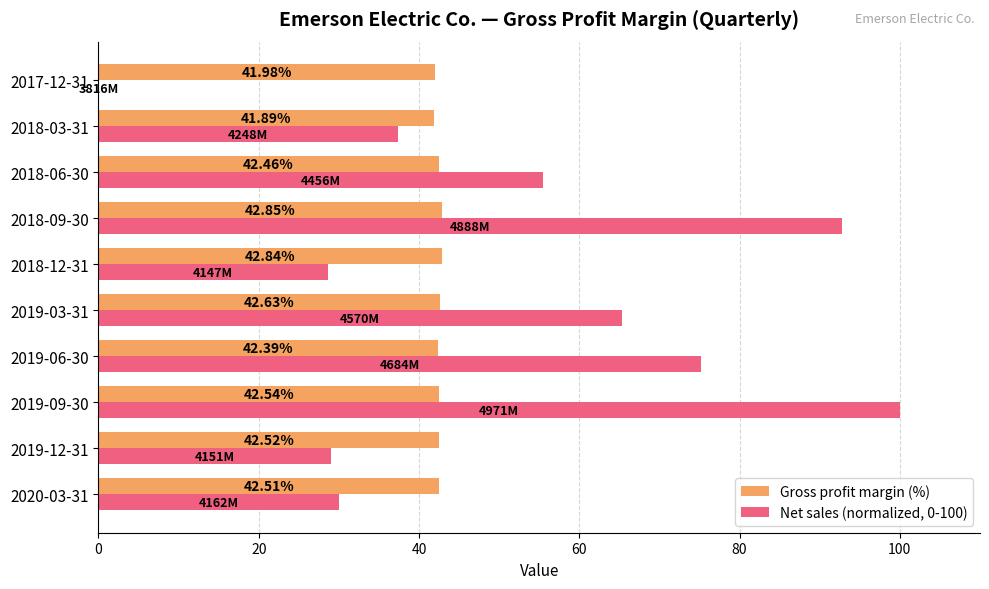

Between 2019-12-31 and 2018-12-31, which series saw the biggest shift?

Net sales (normalized, 0-100)